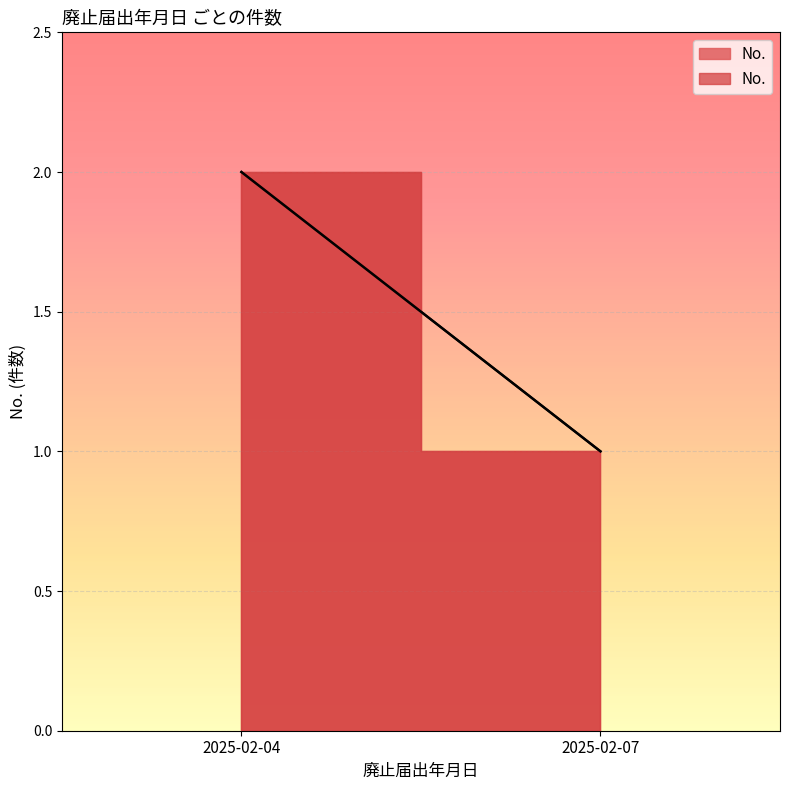

At which label is the value closest to 2?

2025-02-04